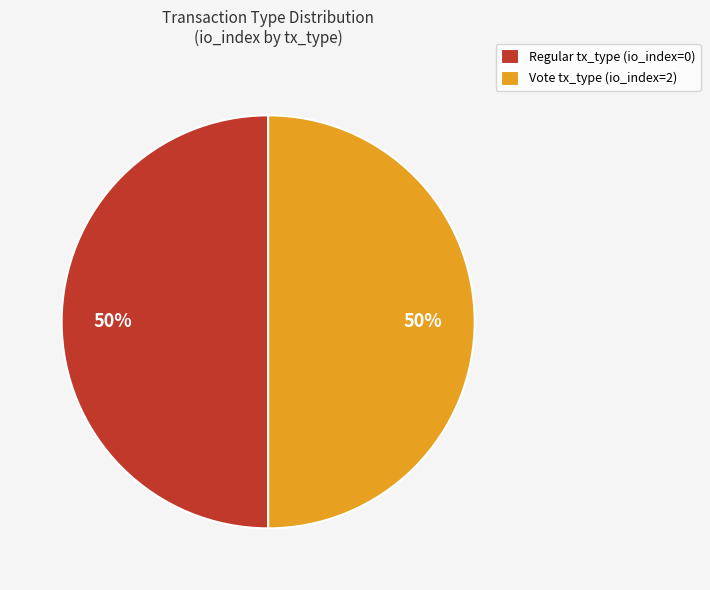

The Regular tx_type (io_index=0) slice represents 50% of the pie. True or false?

True